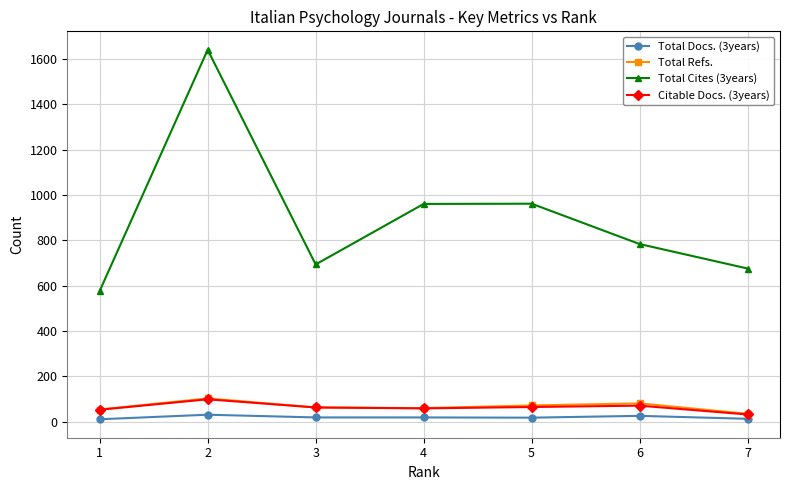

Which series has the largest total across all categories?

Total Cites (3years)